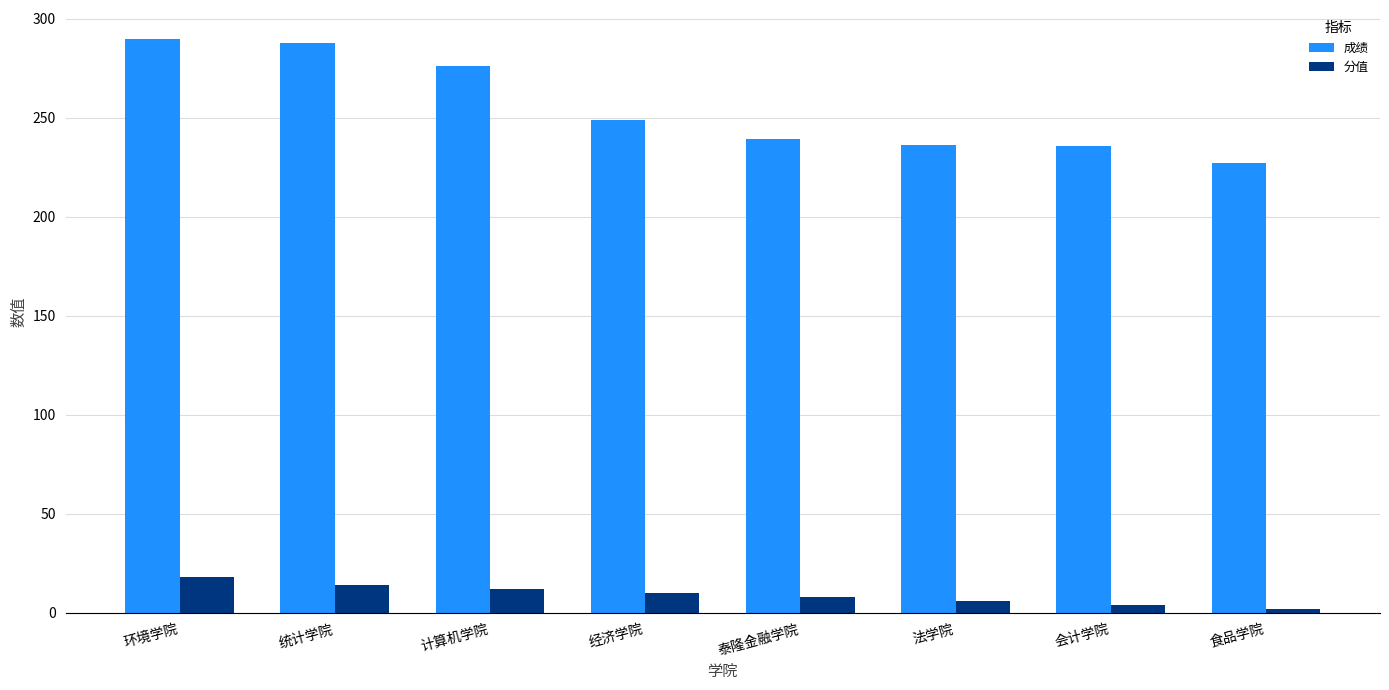

What is the value of the 分值 bar at the 4th from the left?

10.0